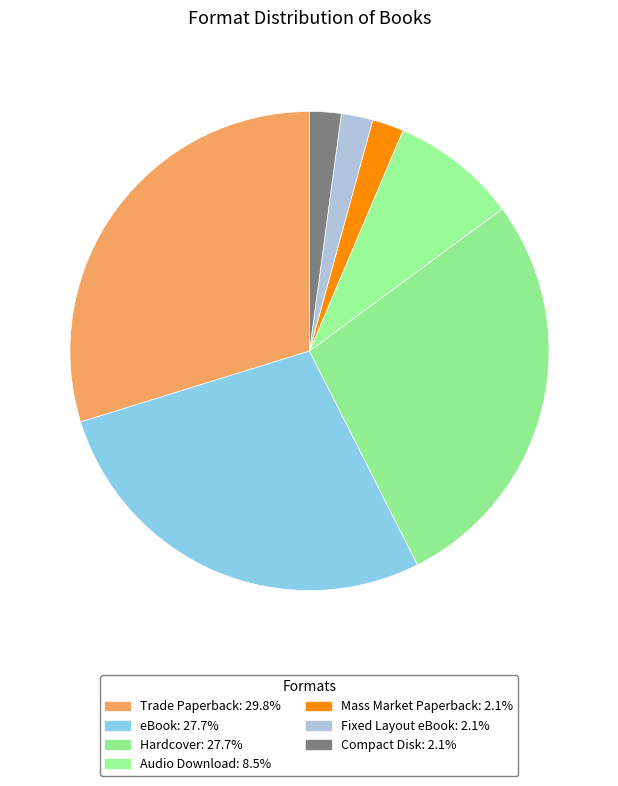

What percentage is the Trade Paperback slice, to the nearest percent?

30%